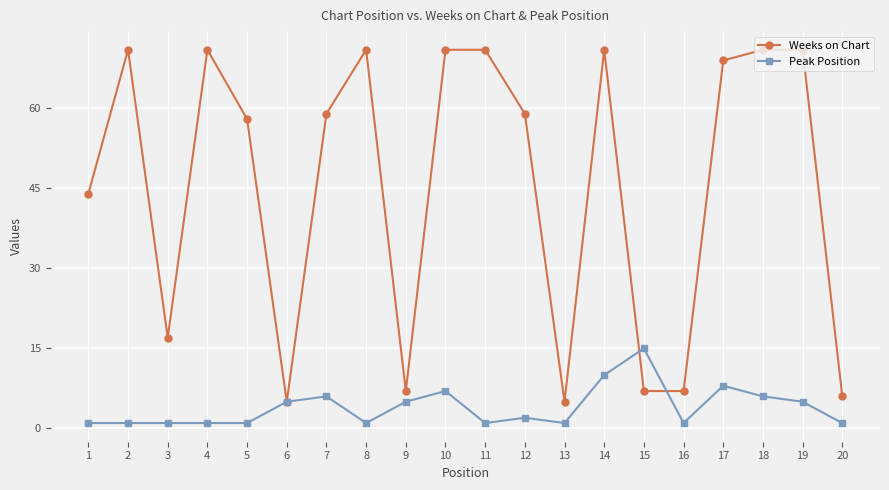

True or false: Peak Position has more than 0 interior local peaks.

True